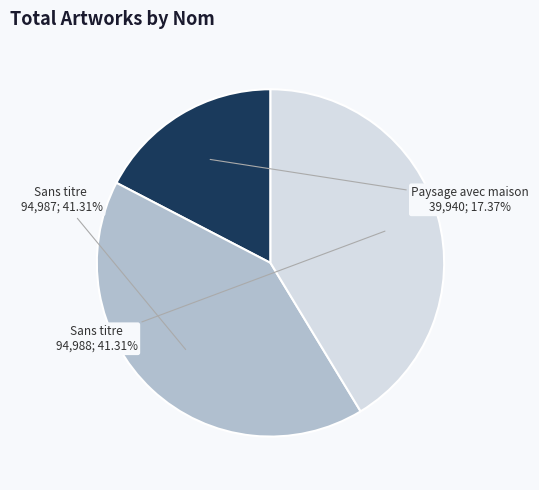

To the nearest percent, what is the difference between the largest and smallest slice percentages?

24%